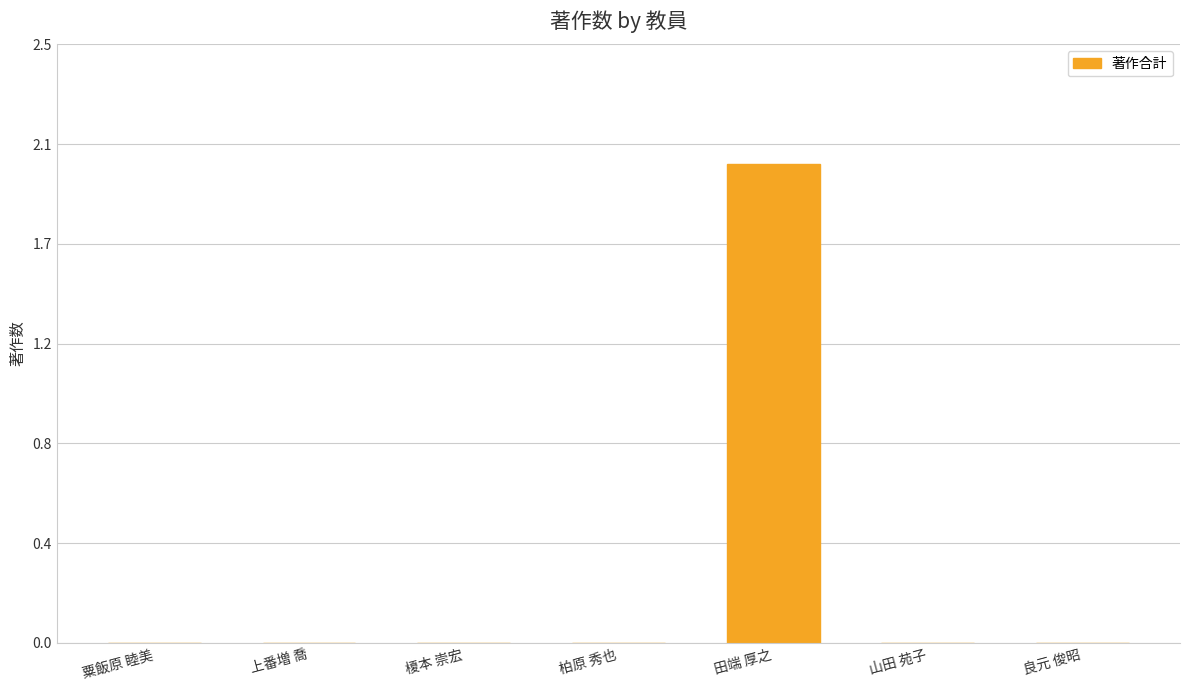

Is it true that the value at 粟飯原 睦美 is -1?

False